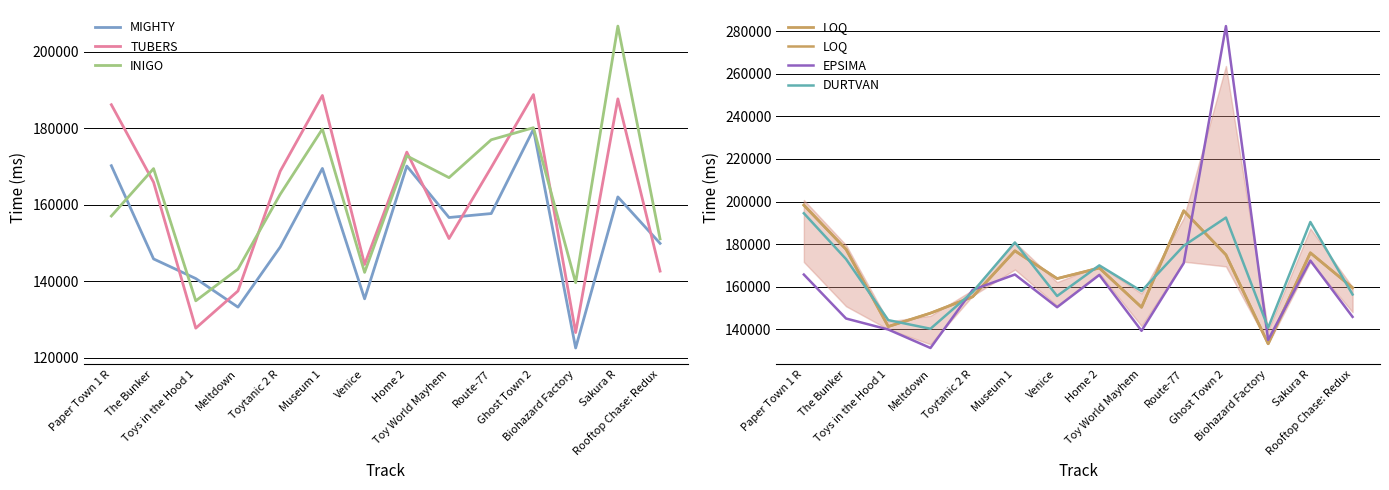

Is the value of INIGO at Biohazard Factory greater than the value of DURTVAN at Home 2?

No